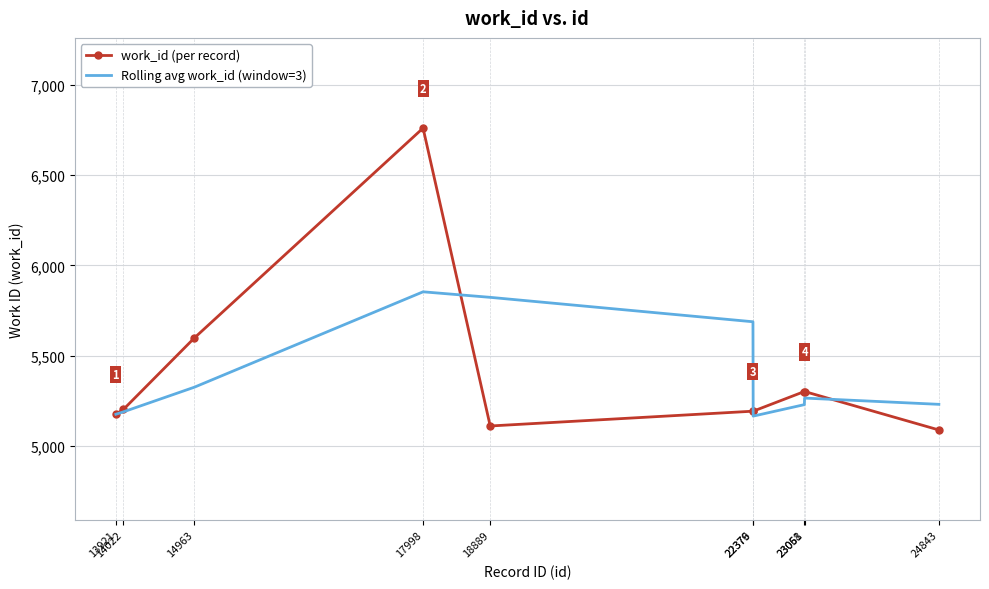

Read the work_id (per record) value at 22379.

5192.0